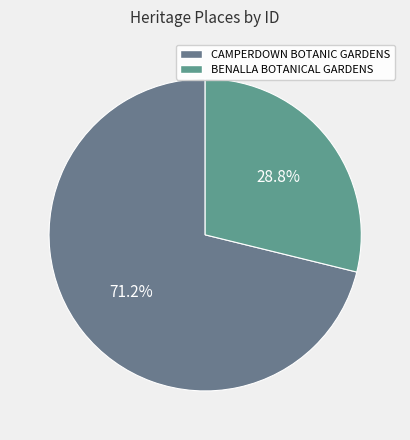

How many segments does this pie chart have?

2